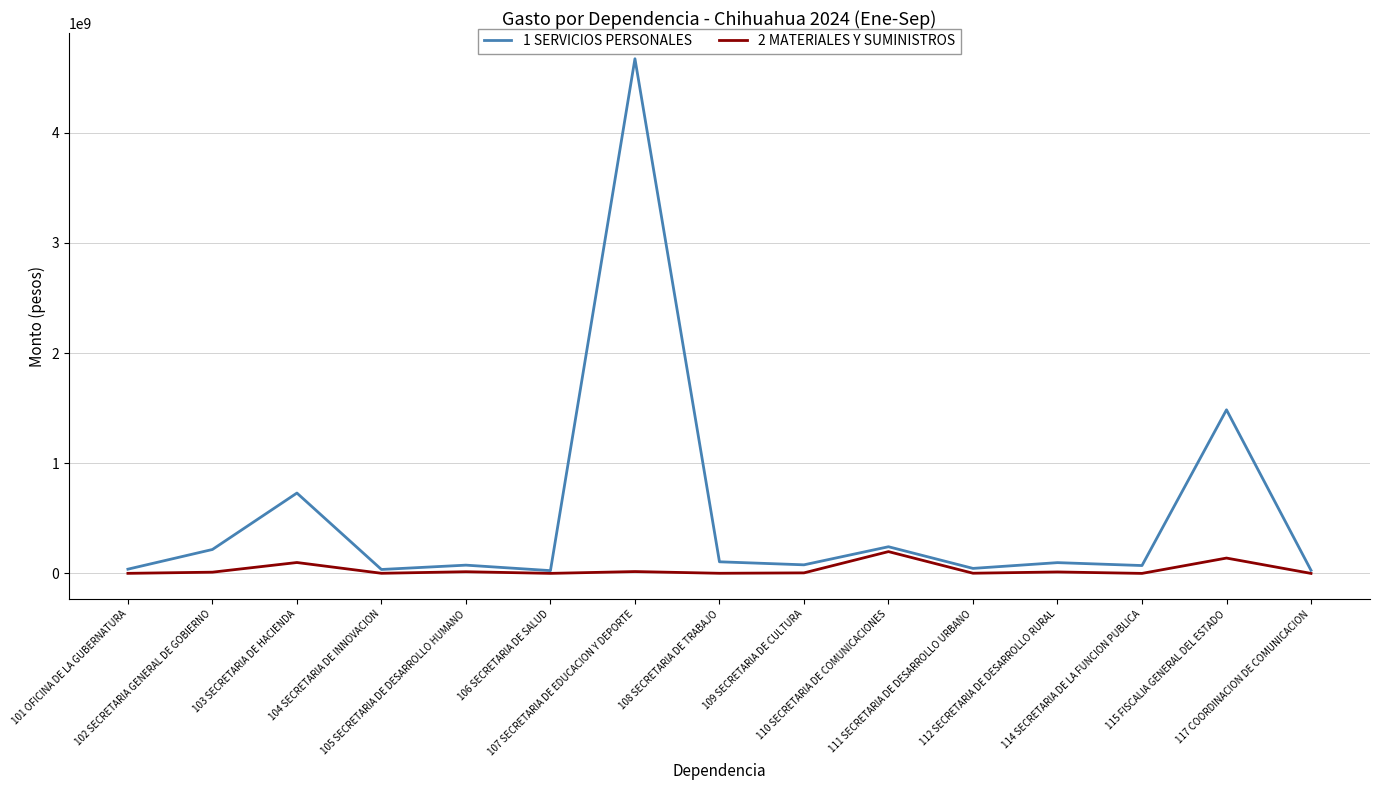

What is the average value of the 1 SERVICIOS PERSONALES series?

530069951